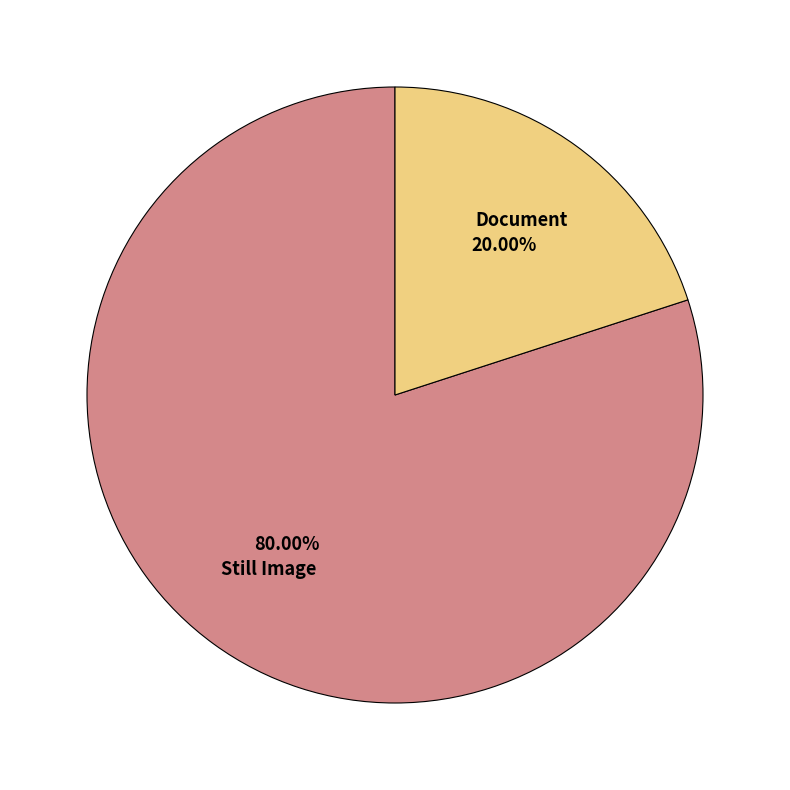

What is the largest slice in the pie chart?

Still Image